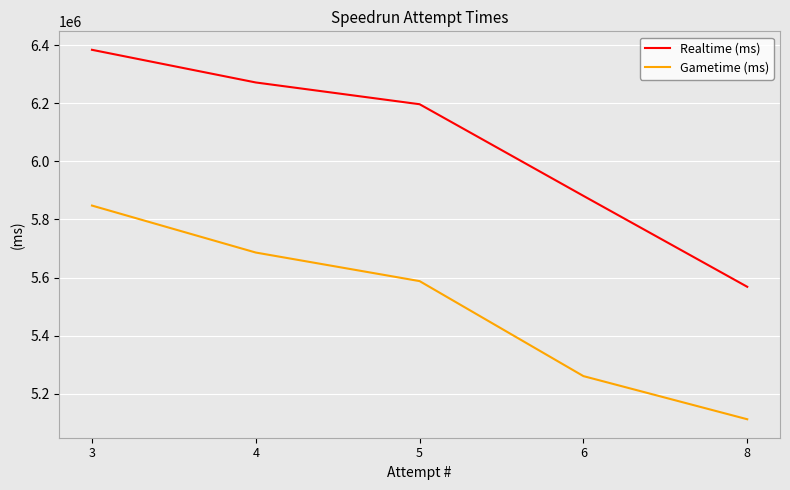

Which series has the widest spread of values?

Realtime (ms)